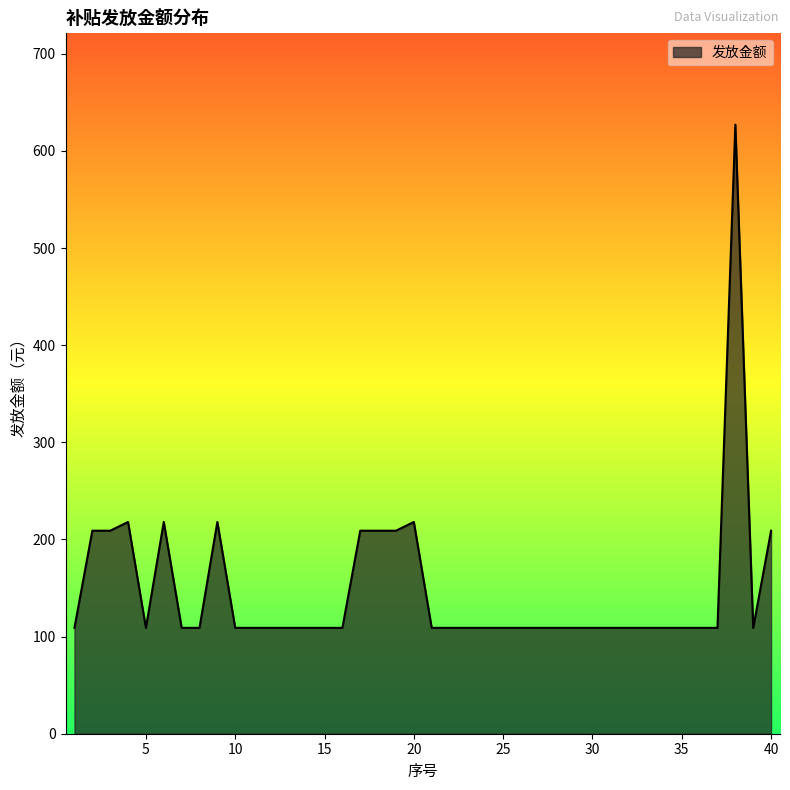

What is the maximum value shown in the chart?

627